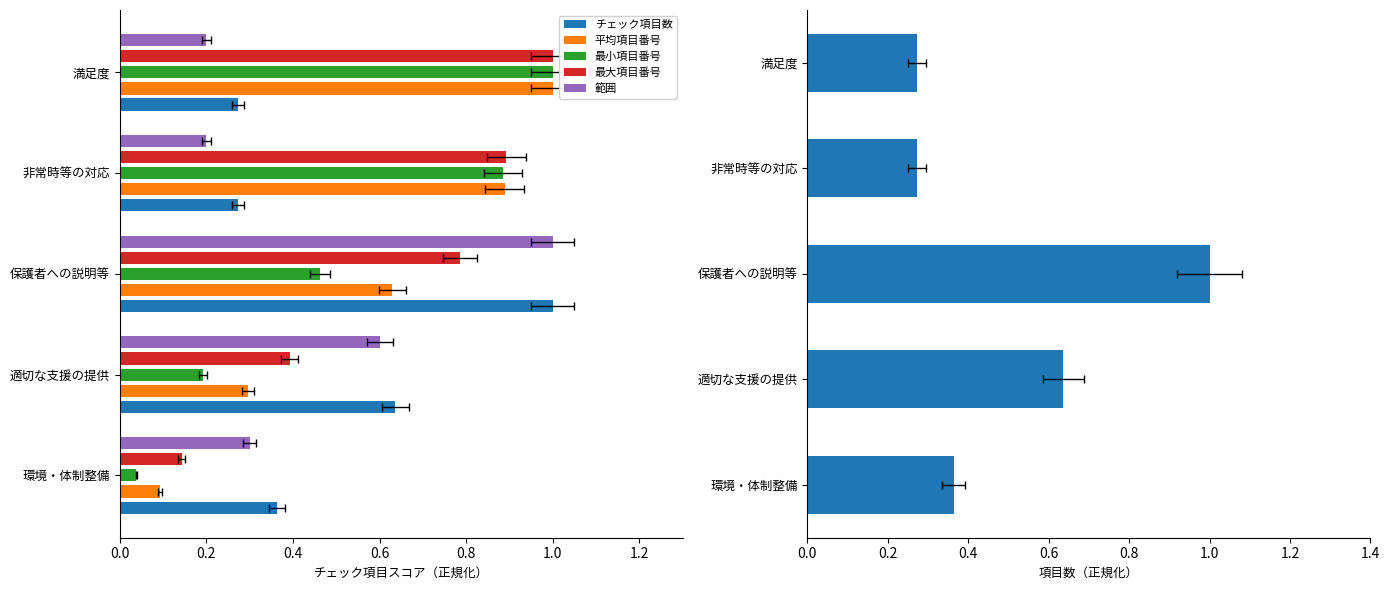

Reading right to left, list all the values displayed in this chart.

チェック項目数: 0.3	0.3	1.0	0.6	0.4
平均項目番号: 1.0	0.9	0.6	0.3	0.1
最小項目番号: 1.0	0.9	0.5	0.2	0.0
最大項目番号: 1.0	0.9	0.8	0.4	0.1
範囲: 0.2	0.2	1.0	0.6	0.3